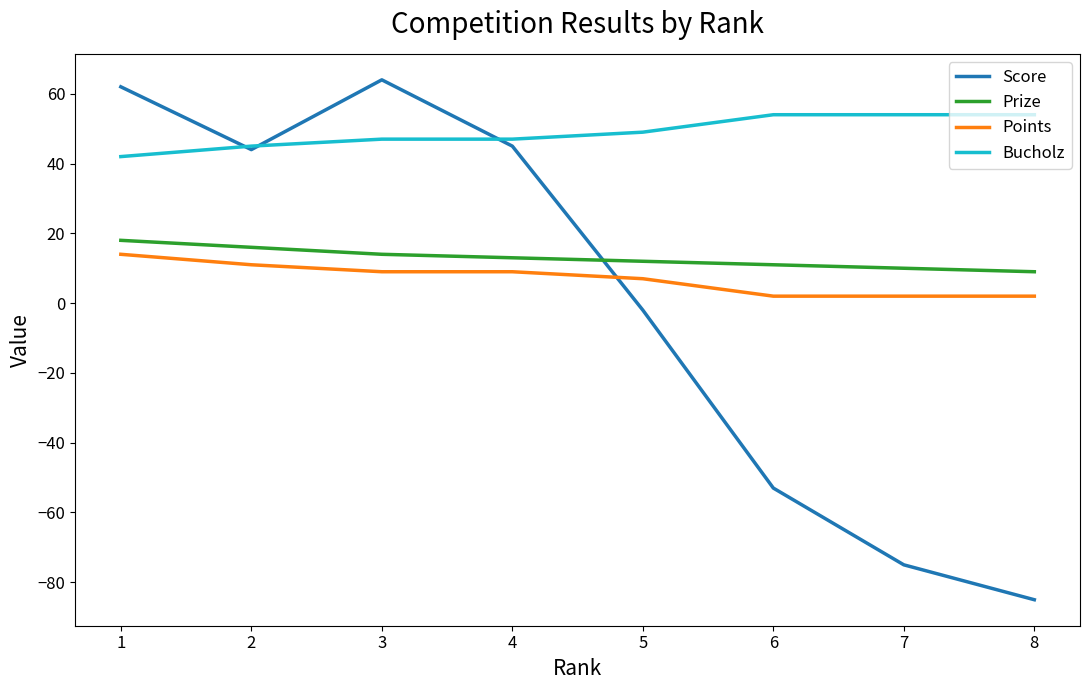

At which label does Prize first exceed 13?

1